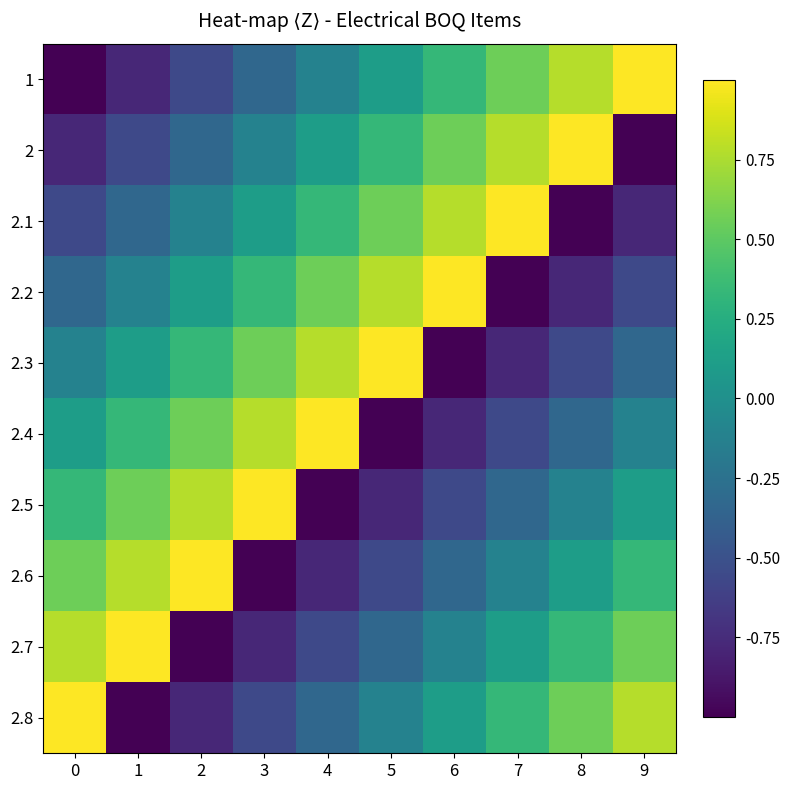

At which label is 2 closest to 0?

3